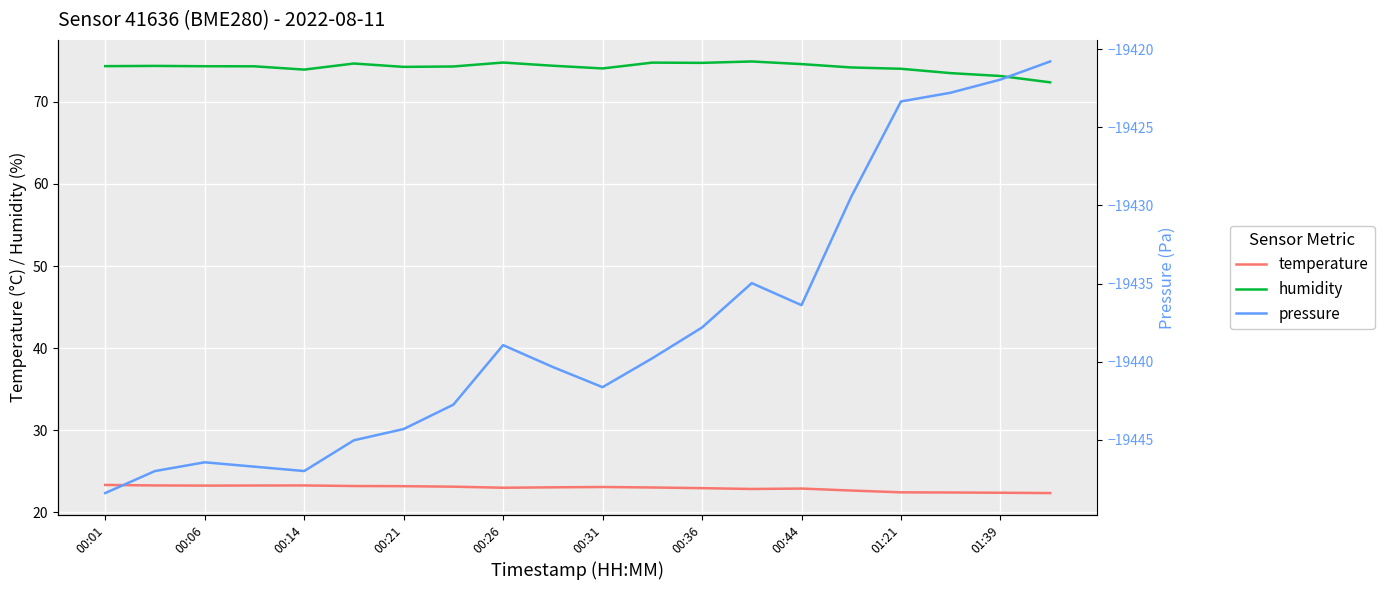

True or false: temperature and humidity cross at least once.

False